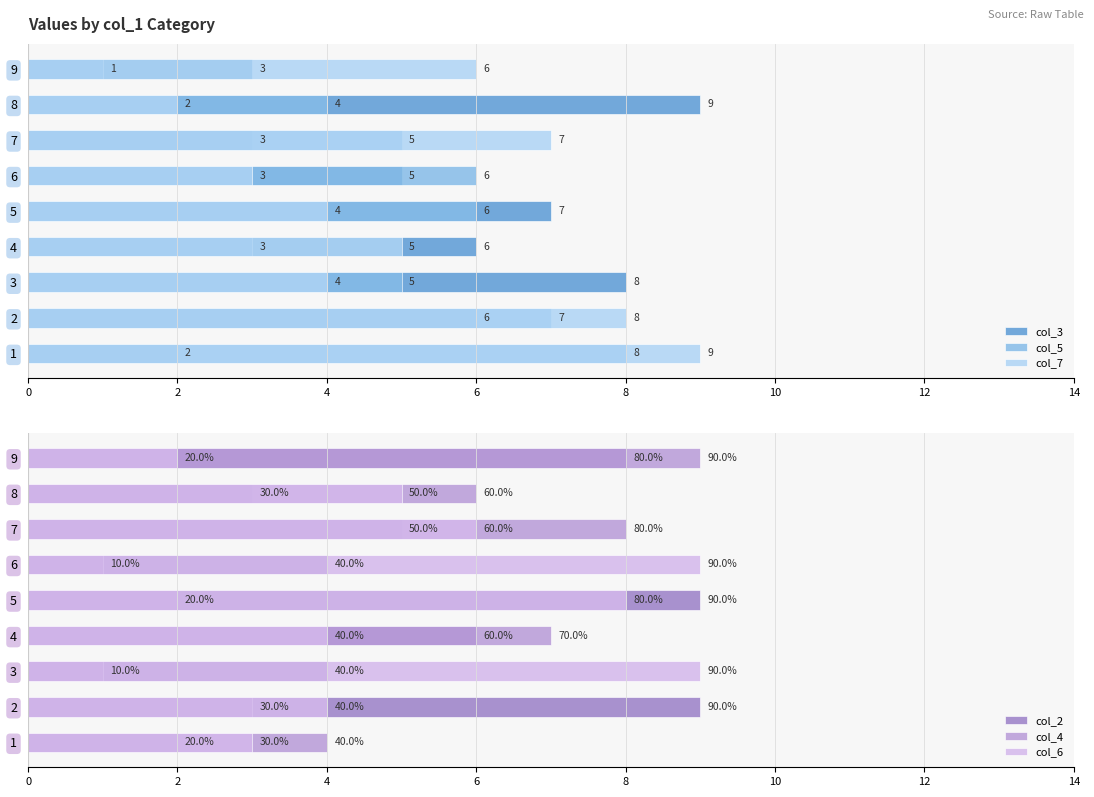

Reading left to right, list all the values displayed in this chart.

col_3: 2	6	8	6	7	5	3	9	3
col_5: 8	7	5	3	6	6	5	4	1
col_7: 9	8	4	5	4	3	7	2	6
col_2: 2	9	4	6	9	4	5	3	8
col_4: 4	3	1	7	2	1	8	6	9
col_6: 3	4	9	4	8	9	6	5	2